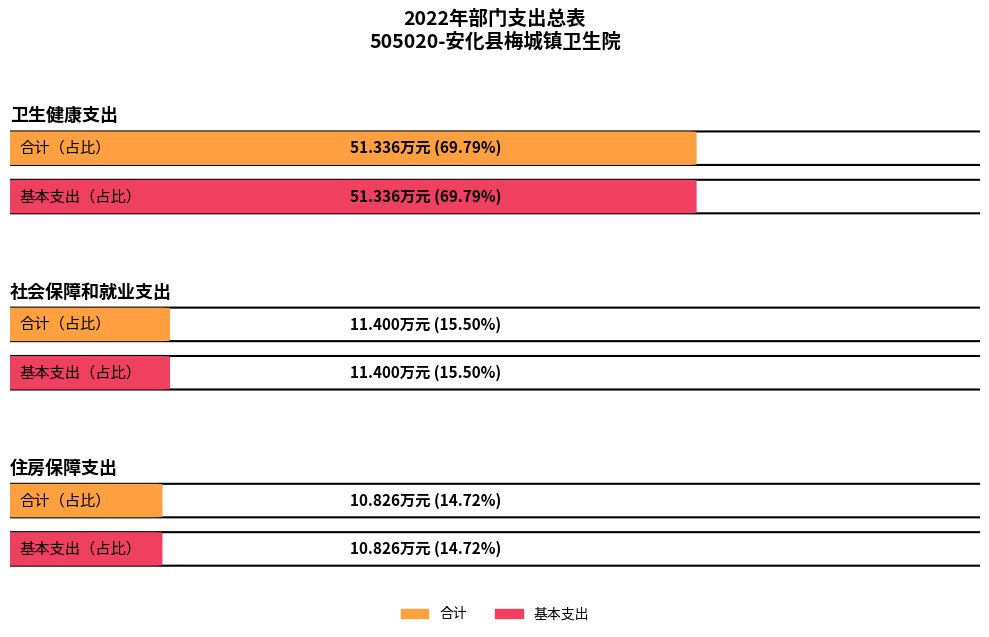

What is the difference between the 合计 values at 住房保障支出 and 社会保障和就业支出?

0.6